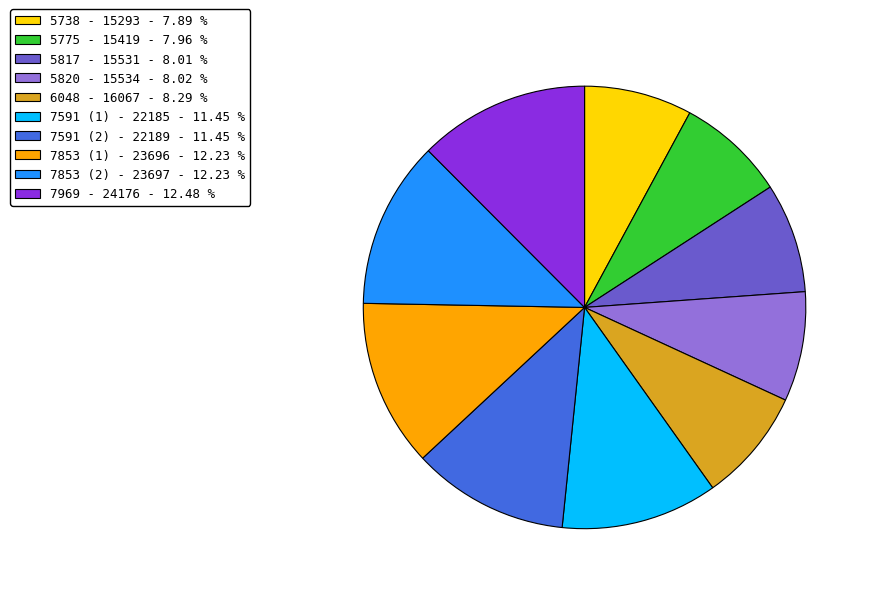

Is there a majority slice in this chart?

No